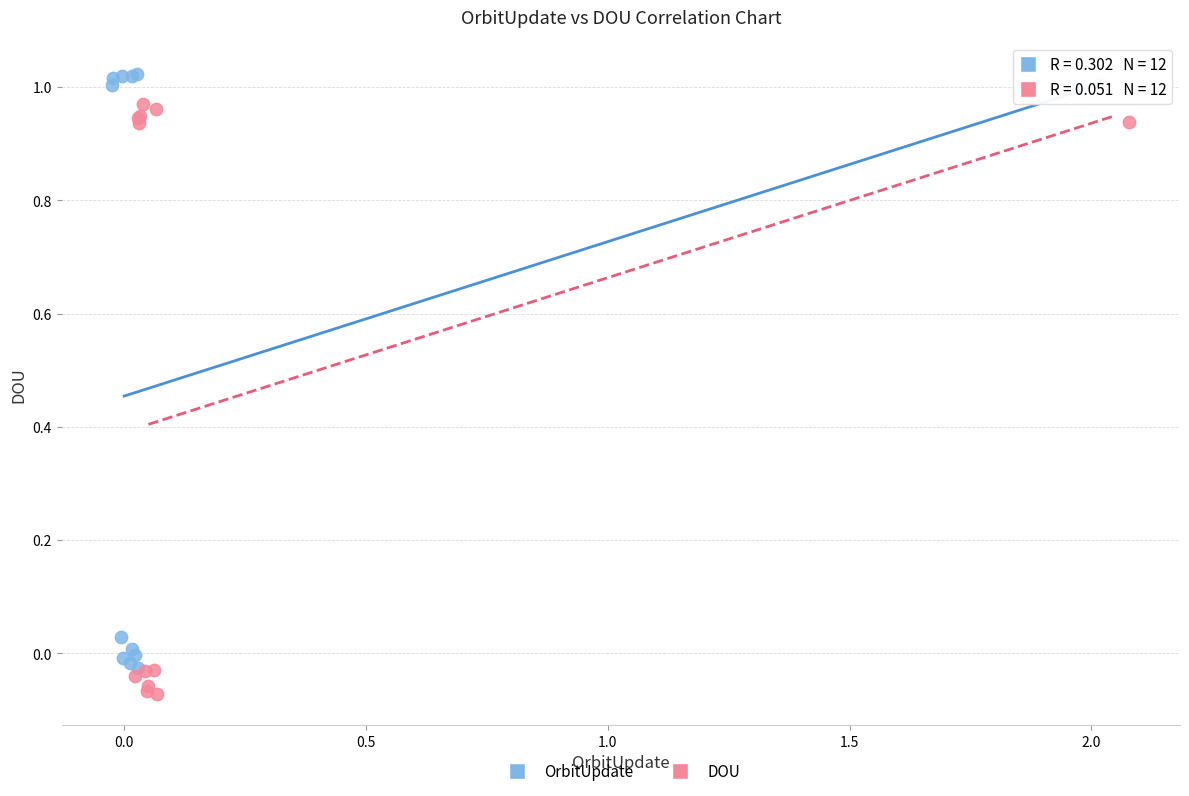

Which series contains the highest Y value?

OrbitUpdate